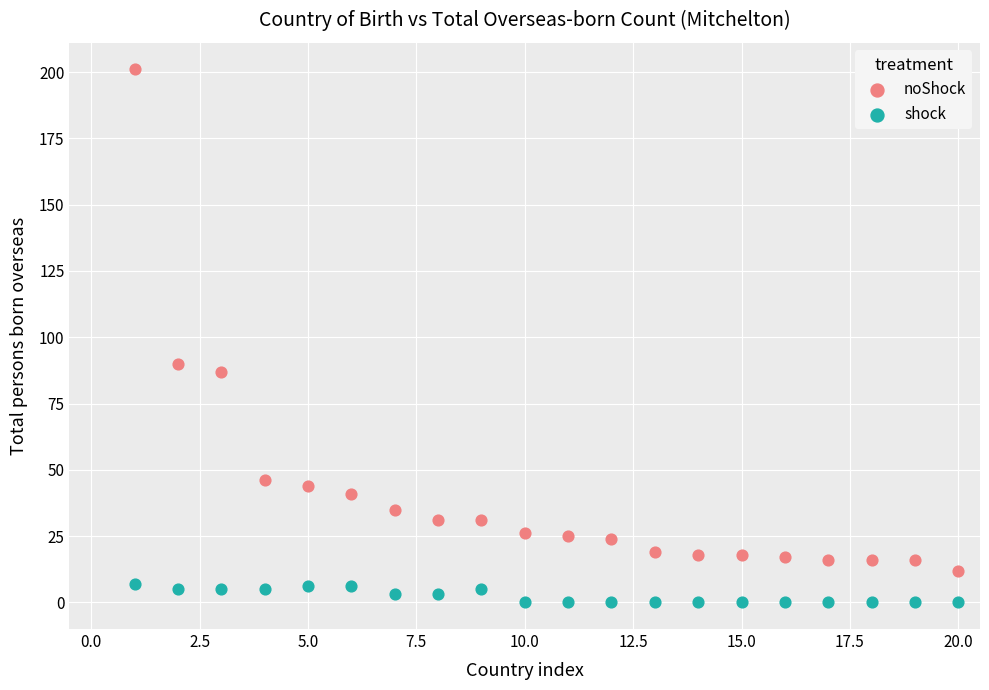

Which series reaches the maximum Y coordinate?

noShock